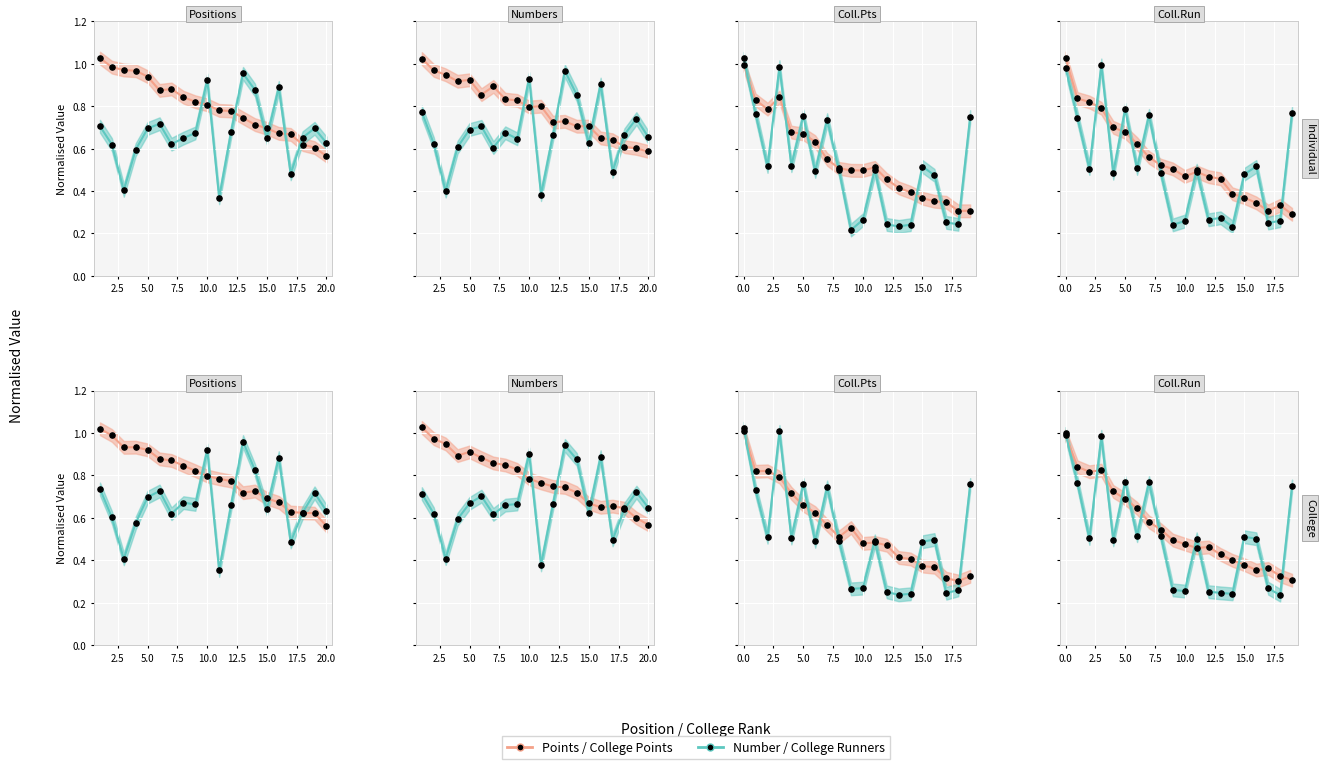

At how many categories does at least one series exceed 0?

20